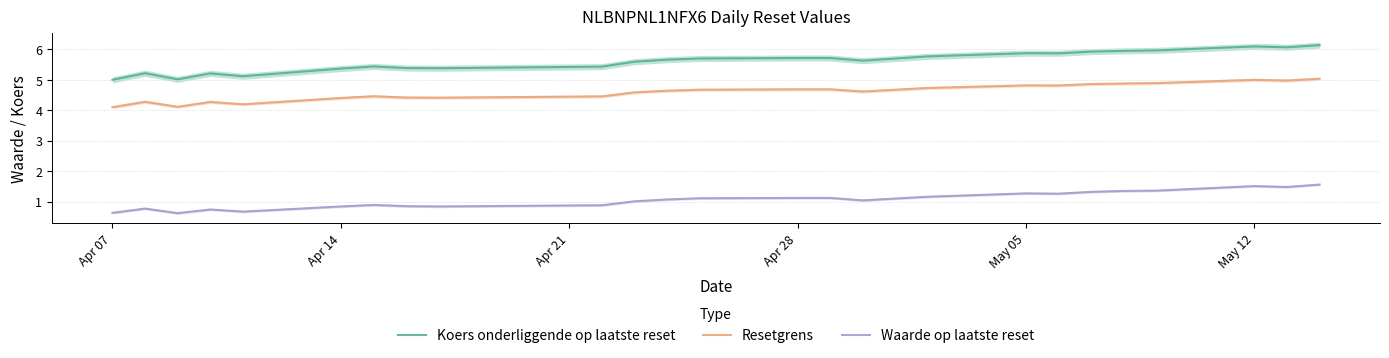

True or false: Resetgrens and Koers onderliggende op laatste reset intersect in this chart.

False